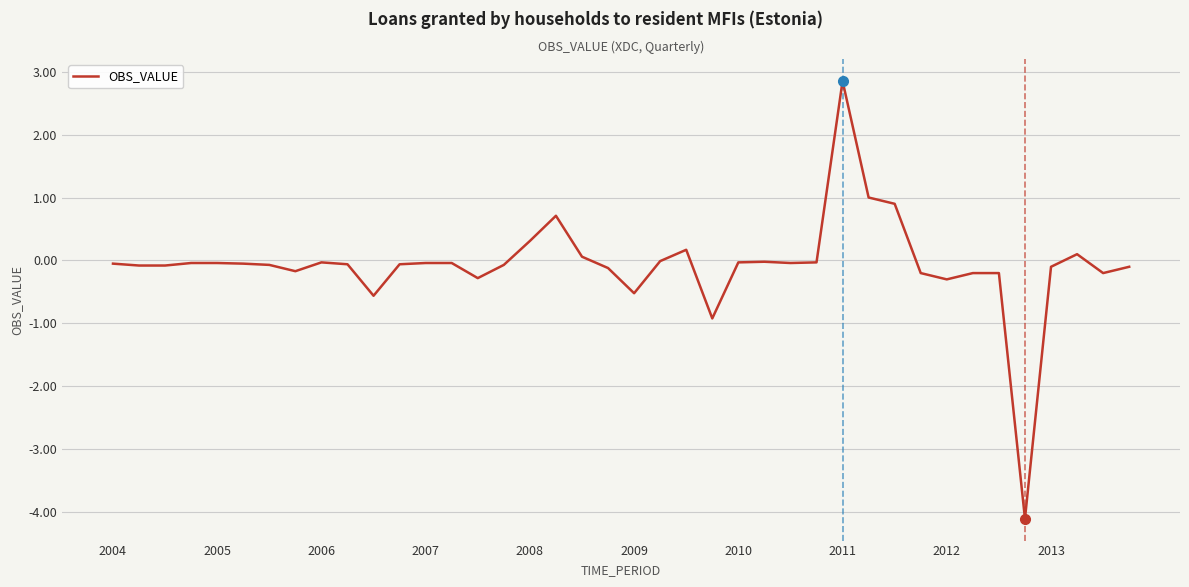

What is the difference between the second highest and second lowest values?

1.9